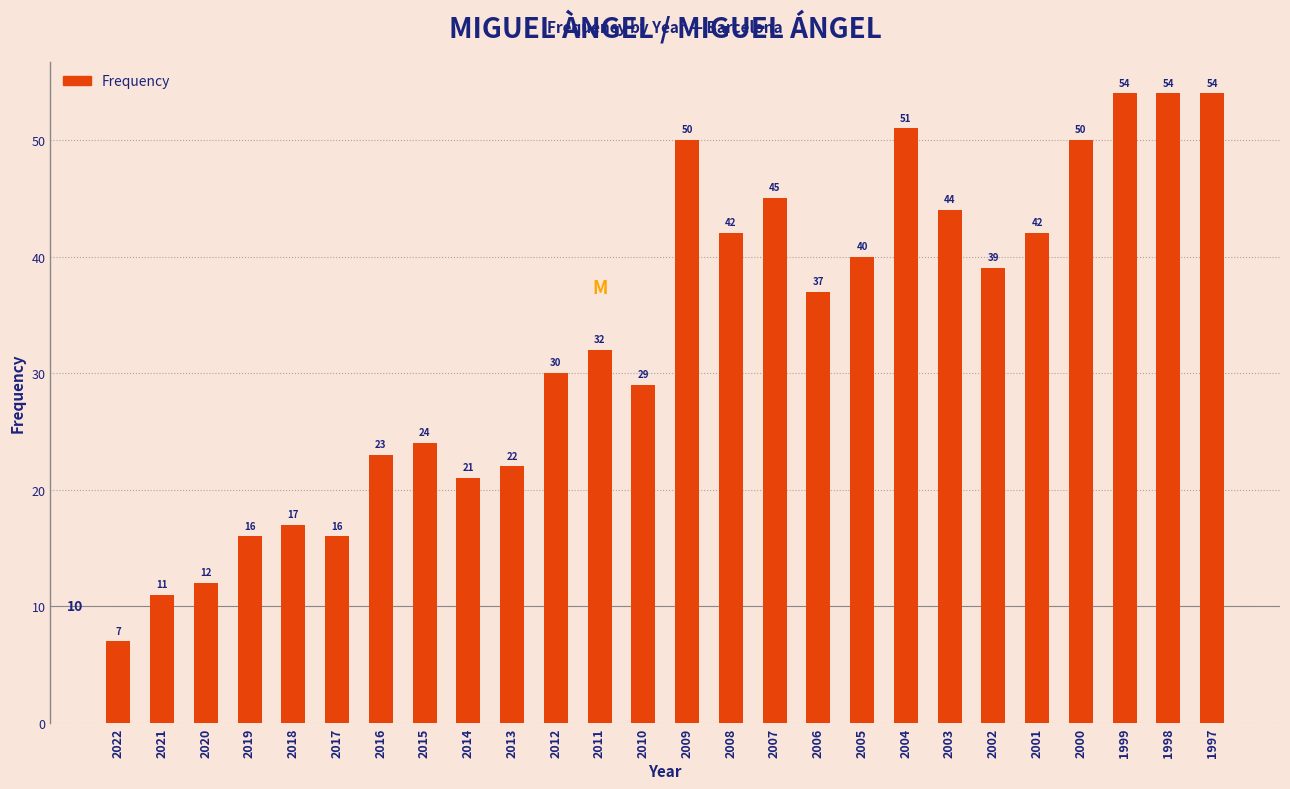

Reading left to right, what are all the values shown in this chart?

7	11	12	16	17	16	23	24	21	22	30	32	29	50	42	45	37	40	51	44	39	42	50	54	54	54